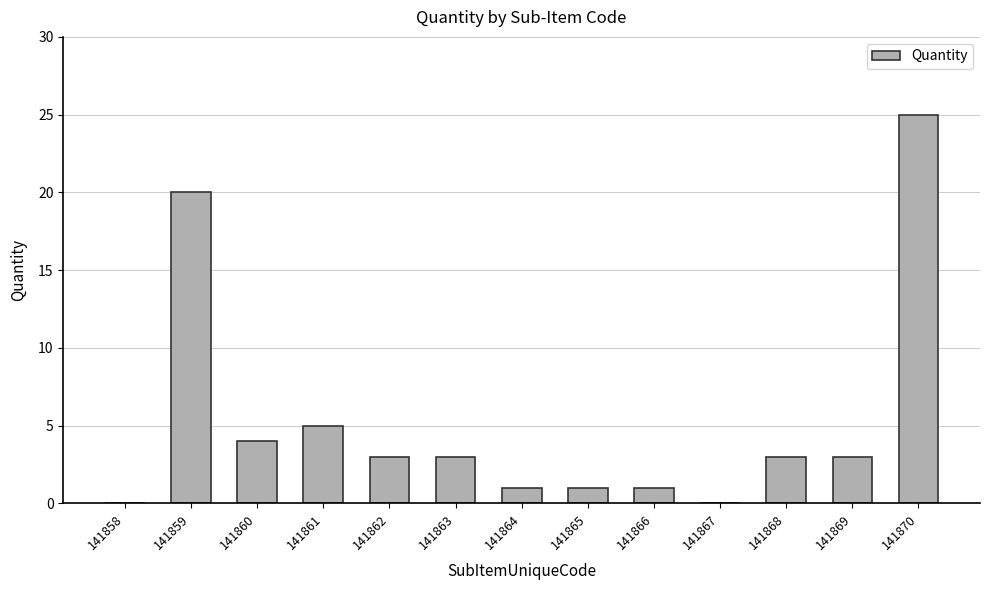

Which label corresponds to the largest value in the chart?

141870